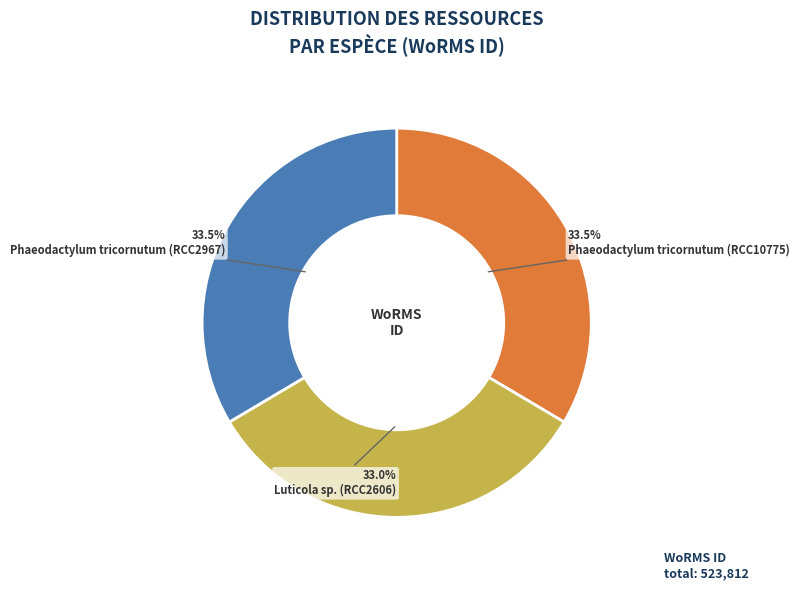

What is the smallest slice in the pie chart?

Luticola sp. (RCC2606)